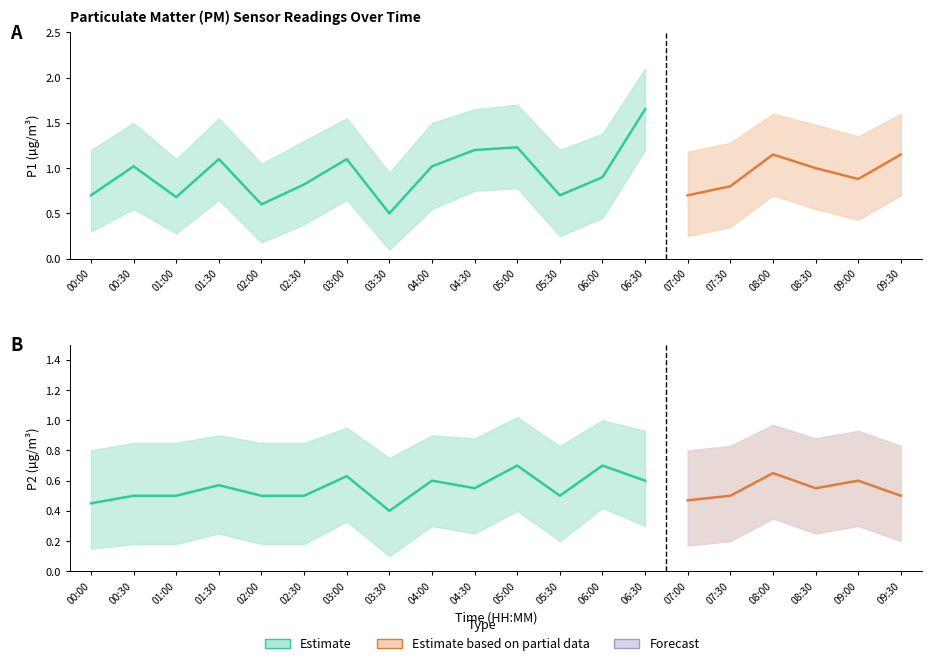

Reading left to right, transcribe all the data shown in this chart.

P1: 00:00=0.7	00:30=1.0	01:00=0.7	01:30=1.1	02:00=0.6	02:30=0.8	03:00=1.1	03:30=0.5	04:00=1.0	04:30=1.2	05:00=1.2	05:30=0.7	06:00=0.9	06:30=1.6	07:00=0.7	07:30=0.8	08:00=1.1	08:30=1.0	09:00=0.9	09:30=1.1
P1_upper: 00:00=1.2	00:30=1.5	01:00=1.1	01:30=1.6	02:00=1.1	02:30=1.3	03:00=1.6	03:30=0.9	04:00=1.5	04:30=1.6	05:00=1.7	05:30=1.2	06:00=1.4	06:30=2.1	07:00=1.2	07:30=1.3	08:00=1.6	08:30=1.5	09:00=1.4	09:30=1.6
P1_lower: 00:00=0.3	00:30=0.6	01:00=0.3	01:30=0.7	02:00=0.2	02:30=0.4	03:00=0.7	03:30=0.1	04:00=0.6	04:30=0.8	05:00=0.8	05:30=0.2	06:00=0.5	06:30=1.2	07:00=0.2	07:30=0.3	08:00=0.7	08:30=0.6	09:00=0.4	09:30=0.7
P2: 00:00=0.5	00:30=0.5	01:00=0.5	01:30=0.6	02:00=0.5	02:30=0.5	03:00=0.6	03:30=0.4	04:00=0.6	04:30=0.6	05:00=0.7	05:30=0.5	06:00=0.7	06:30=0.6	07:00=0.5	07:30=0.5	08:00=0.7	08:30=0.6	09:00=0.6	09:30=0.5
P2_upper: 00:00=0.8	00:30=0.8	01:00=0.8	01:30=0.9	02:00=0.8	02:30=0.8	03:00=0.9	03:30=0.8	04:00=0.9	04:30=0.9	05:00=1.0	05:30=0.8	06:00=1.0	06:30=0.9	07:00=0.8	07:30=0.8	08:00=1.0	08:30=0.9	09:00=0.9	09:30=0.8
P2_lower: 00:00=0.1	00:30=0.2	01:00=0.2	01:30=0.2	02:00=0.2	02:30=0.2	03:00=0.3	03:30=0.1	04:00=0.3	04:30=0.2	05:00=0.4	05:30=0.2	06:00=0.4	06:30=0.3	07:00=0.2	07:30=0.2	08:00=0.3	08:30=0.2	09:00=0.3	09:30=0.2